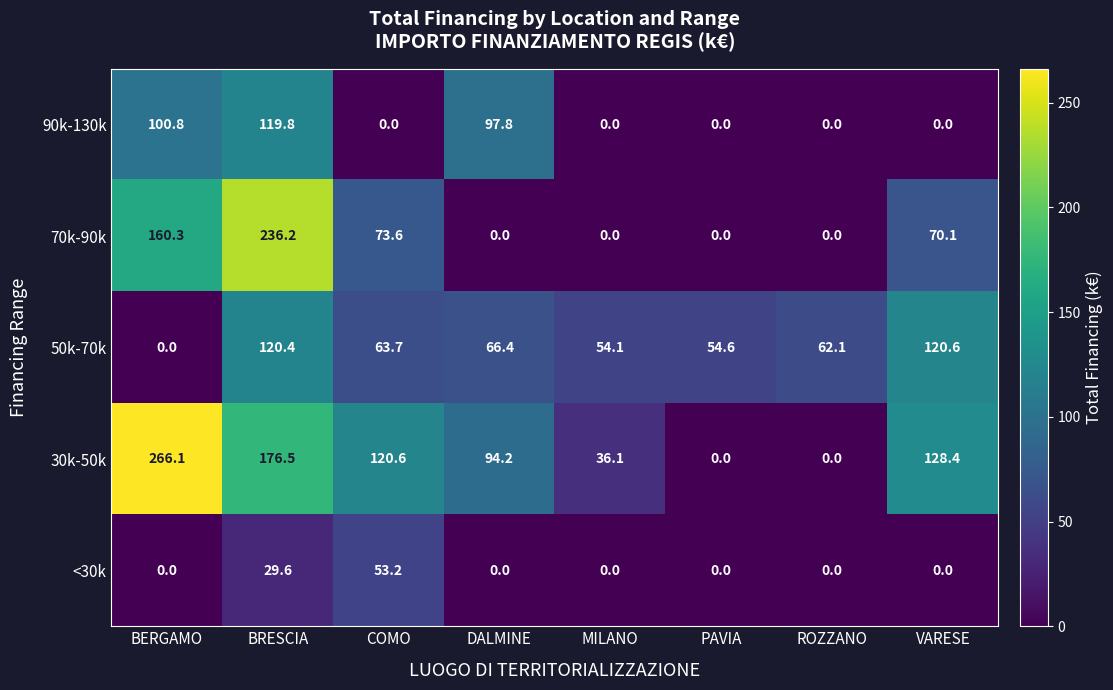

Between COMO and VARESE, which series saw the biggest shift?

50k-70k